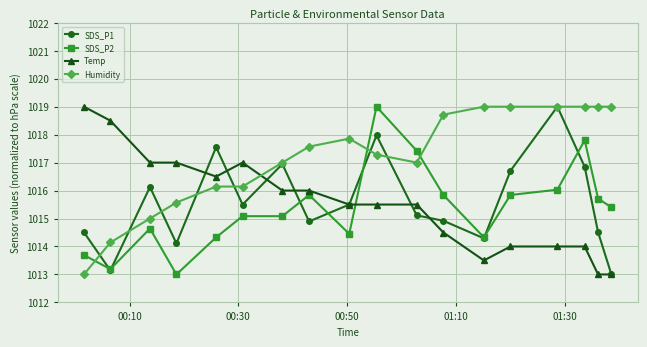

What is the minimum value for Temp?

1013.0